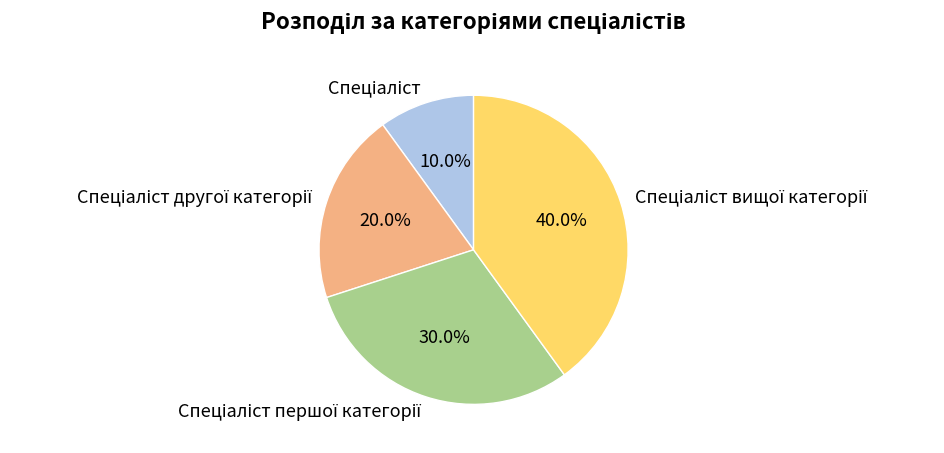

How many slices are in this pie chart?

4